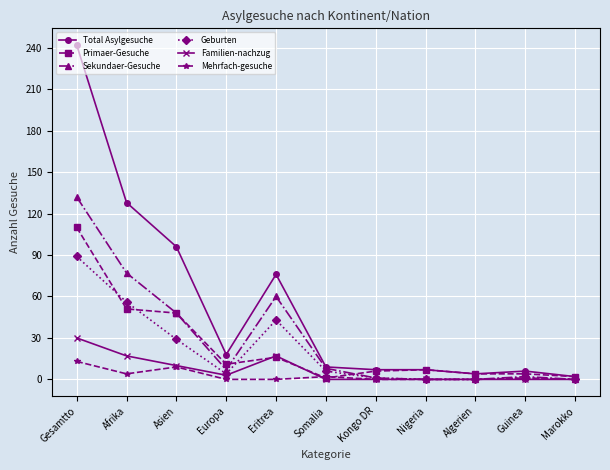

Is it true that Geburten equals 10 at Eritrea?

False